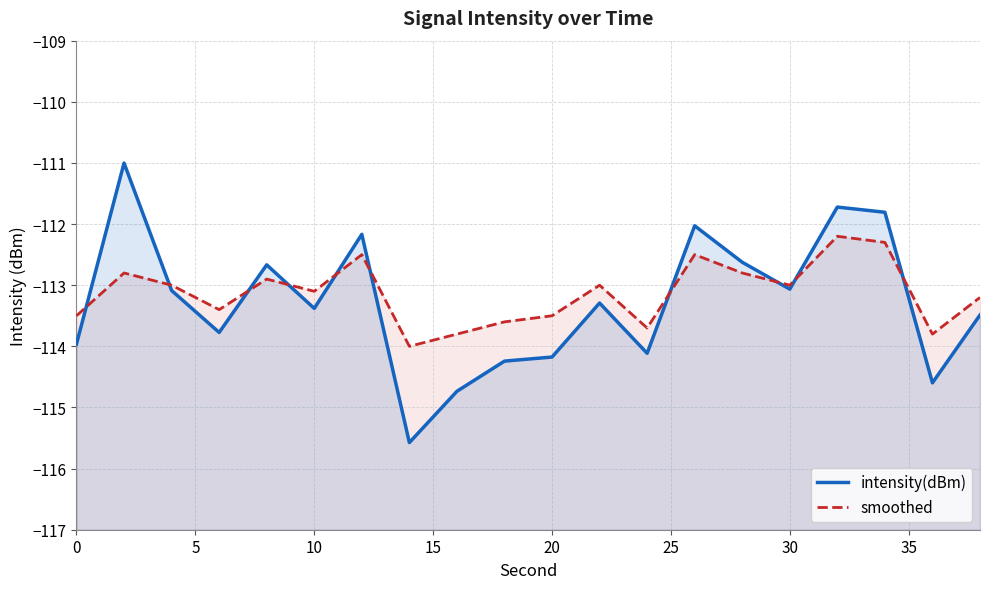

Reading left to right, transcribe all the data shown in this chart.

intensity(dBm): -114.0	-111.0	-113.1	-113.8	-112.7	-113.4	-112.2	-115.6	-114.7	-114.2	-114.2	-113.3	-114.1	-112.0	-112.6	-113.1	-111.7	-111.8	-114.6	-113.5
smoothed: -113.5	-112.8	-113.0	-113.4	-112.9	-113.1	-112.5	-114.0	-113.8	-113.6	-113.5	-113.0	-113.7	-112.5	-112.8	-113.0	-112.2	-112.3	-113.8	-113.2